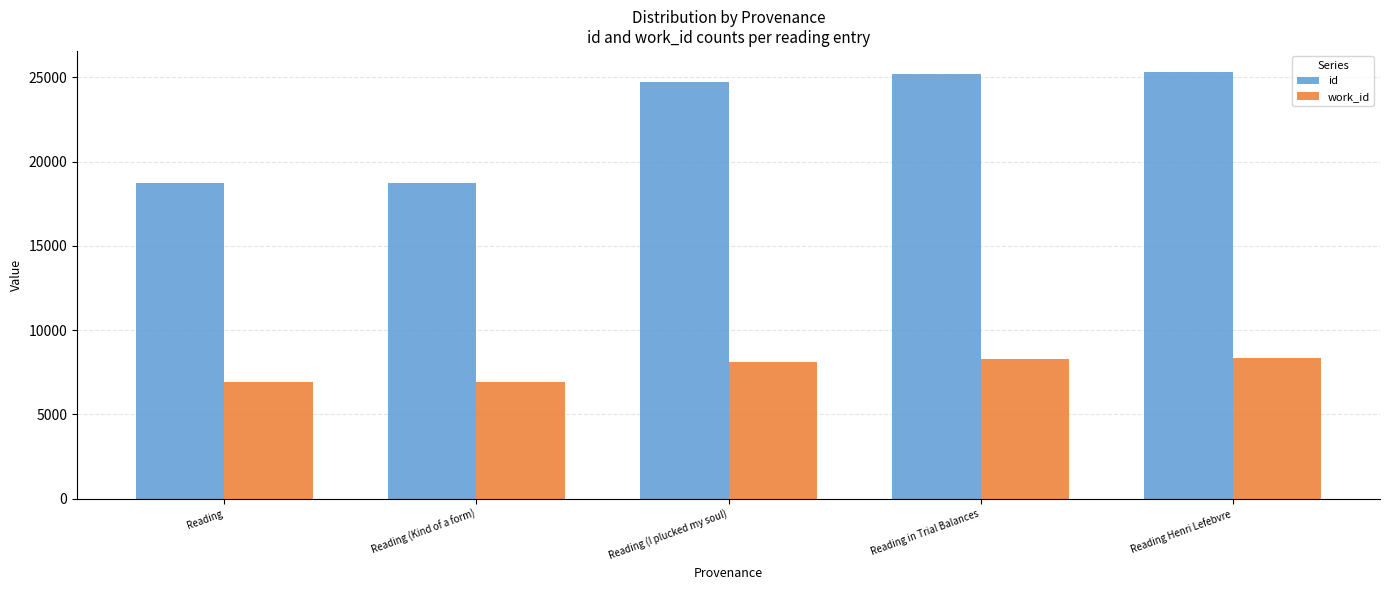

What is the difference between the maximum and minimum values in the id series?

6596